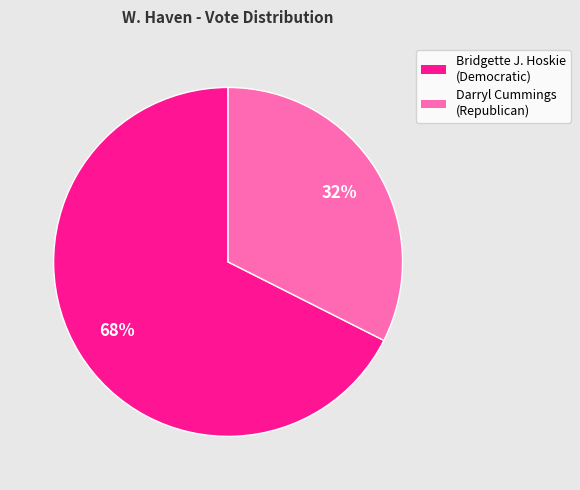

Is there a majority slice in this chart?

Yes